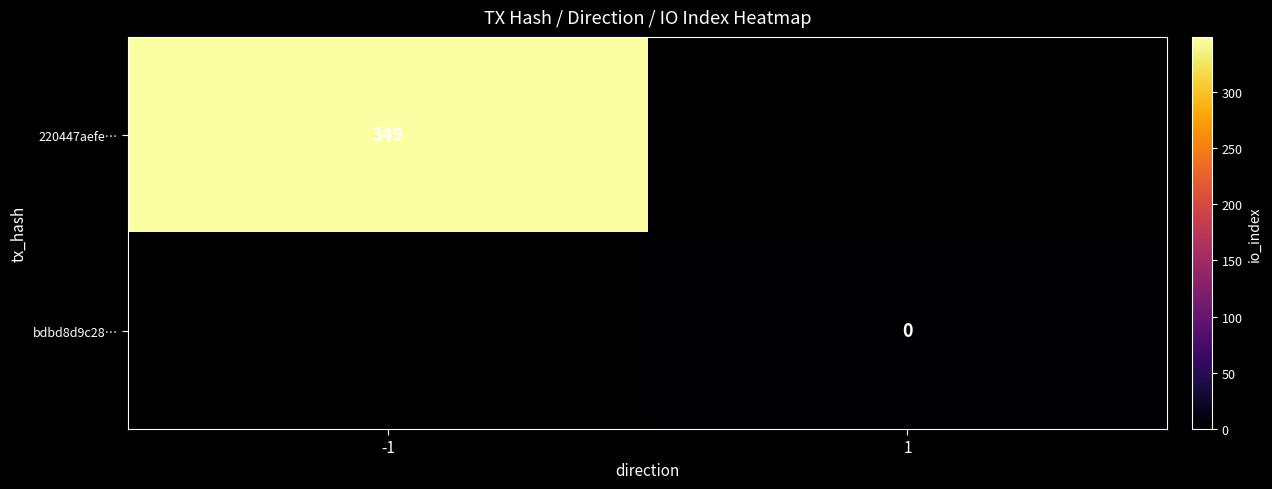

Is it true that 220447aefe… equals 137 at -1?

False